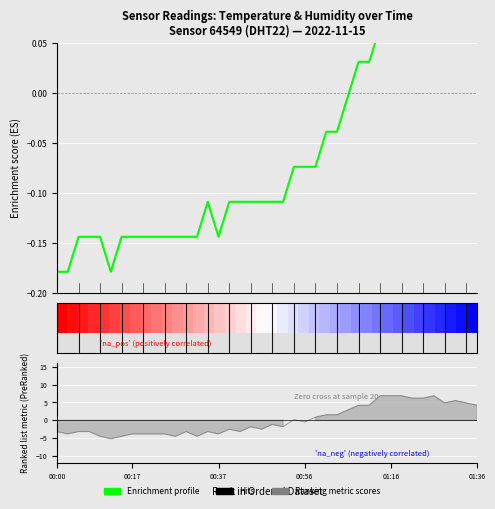

How many points are lower than both their immediate neighbors (excluding endpoints)?

2